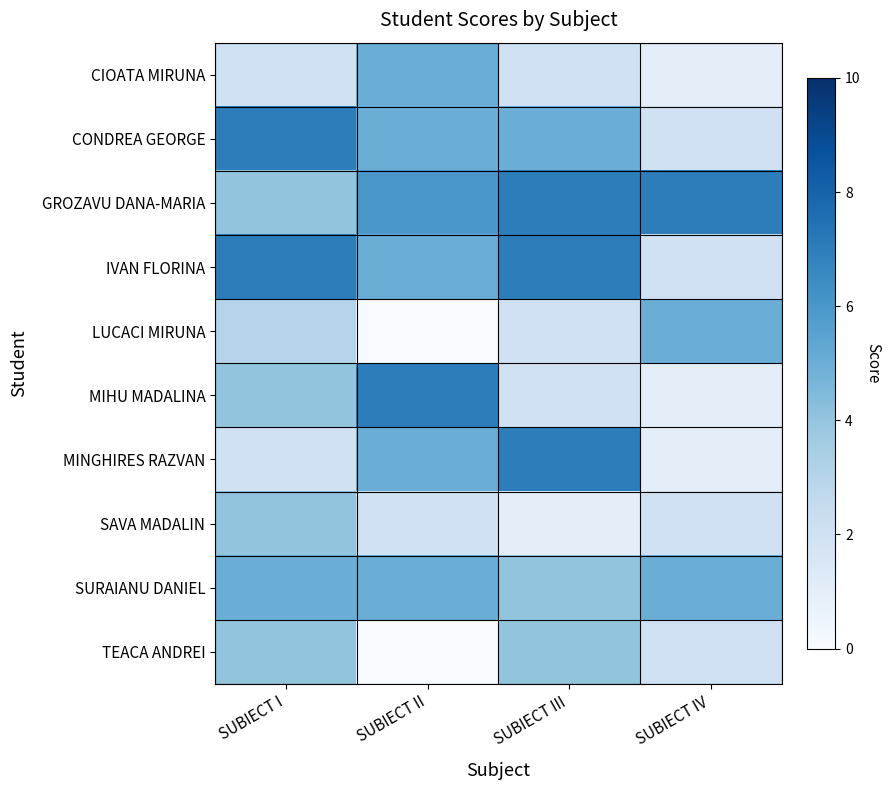

At how many categories does at least one series exceed 1?

4